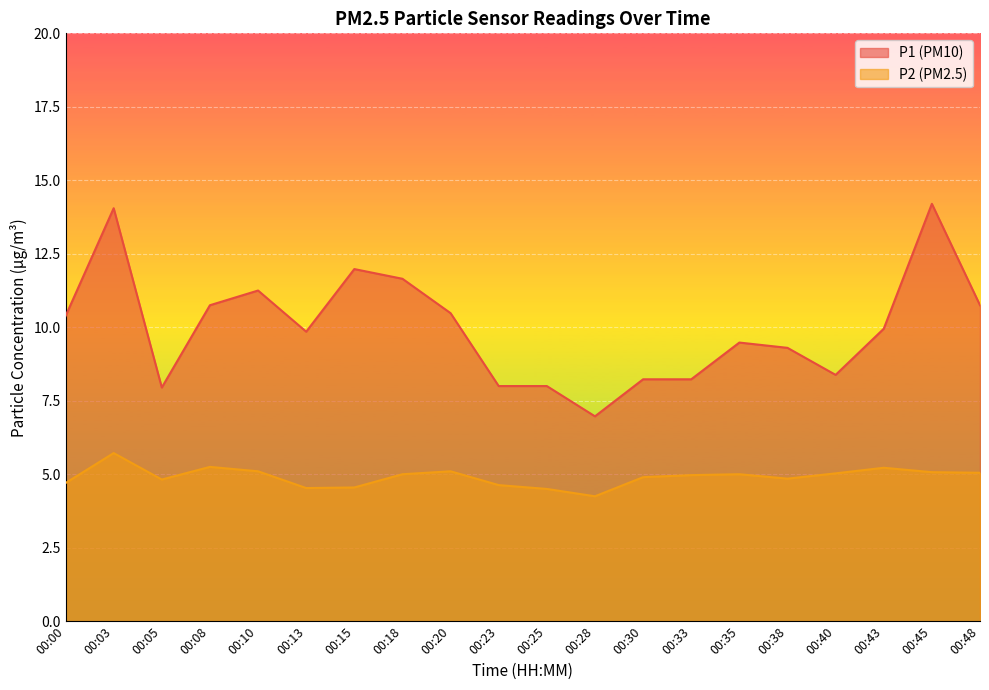

Reading left to right, extract all data points from this chart.

P1: 10.4	14.1	8.0	10.8	11.2	9.8	12.0	11.7	10.5	8.0	8.0	7.0	8.2	8.2	9.5	9.3	8.4	9.9	14.2	10.8
P2: 4.7	5.7	4.8	5.2	5.1	4.5	4.5	5.0	5.1	4.6	4.5	4.2	4.9	5.0	5.0	4.8	5.0	5.2	5.1	5.0